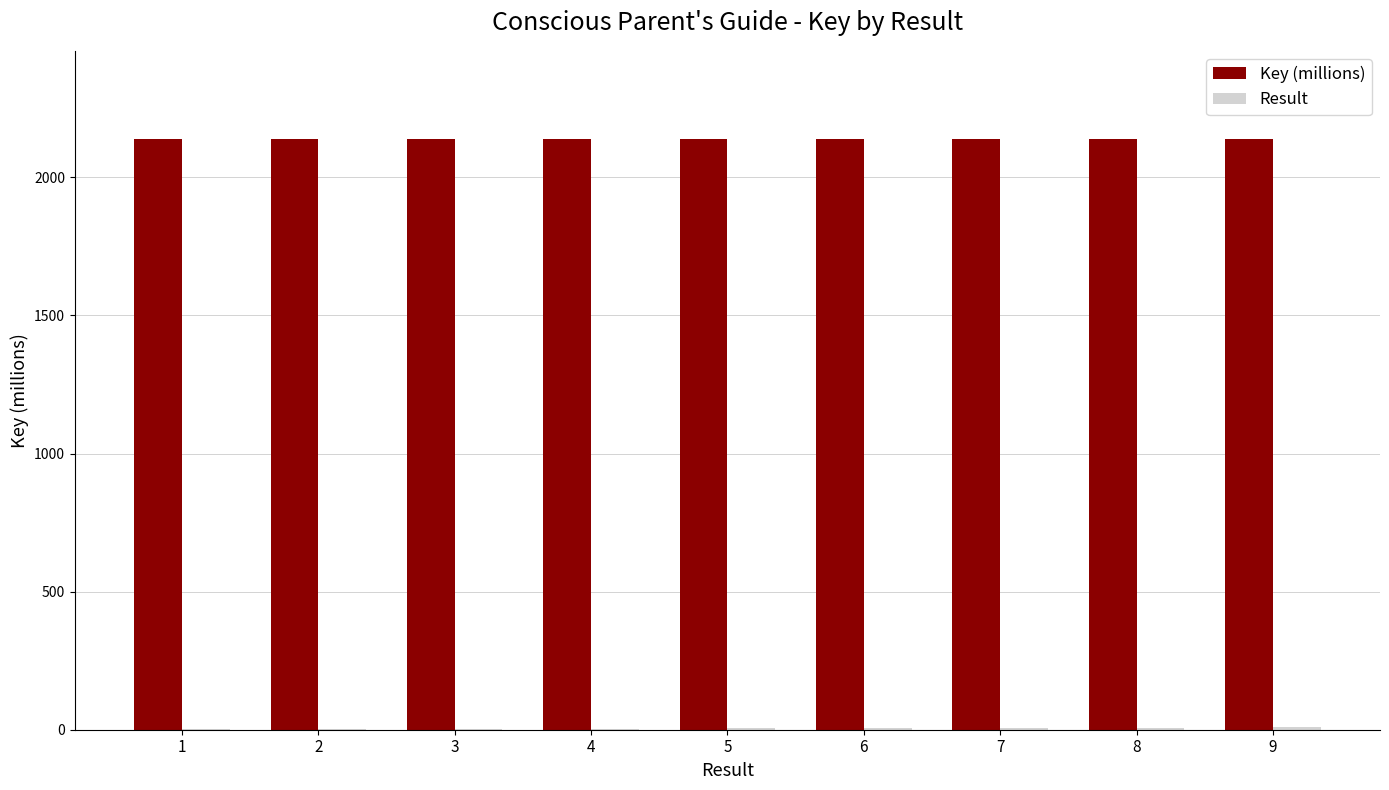

What is the maximum value shown in the chart?

2137.7